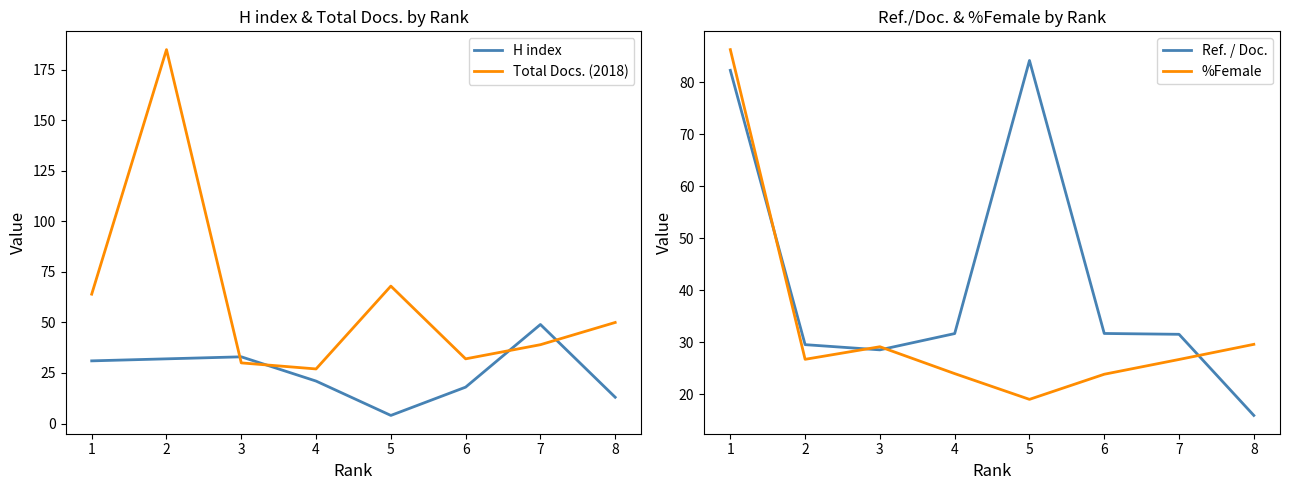

Is it true that Total Docs. (2018) equals 9 at 7?

False